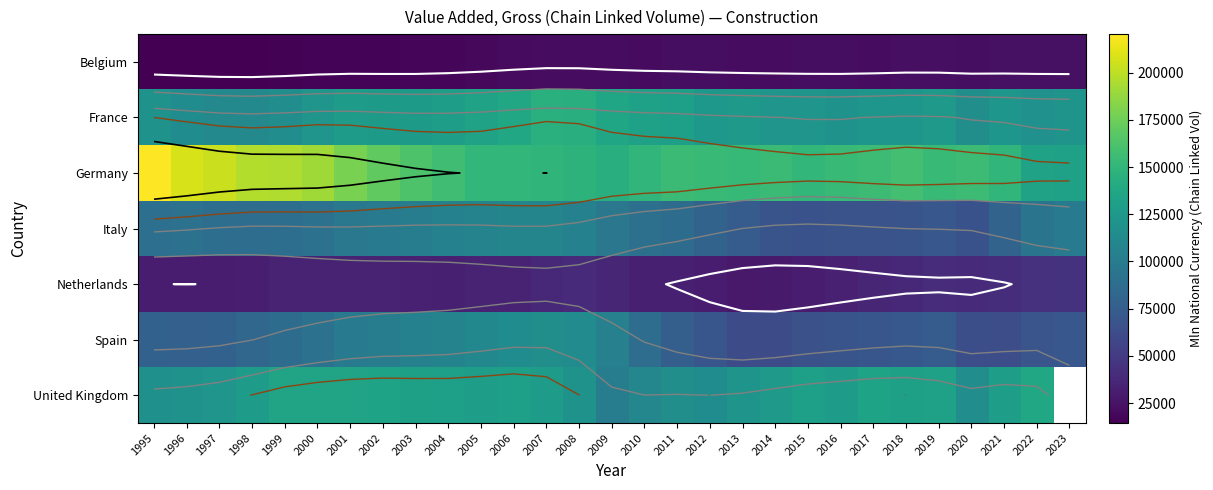

Where does the Spain series first go above 78074?

1997